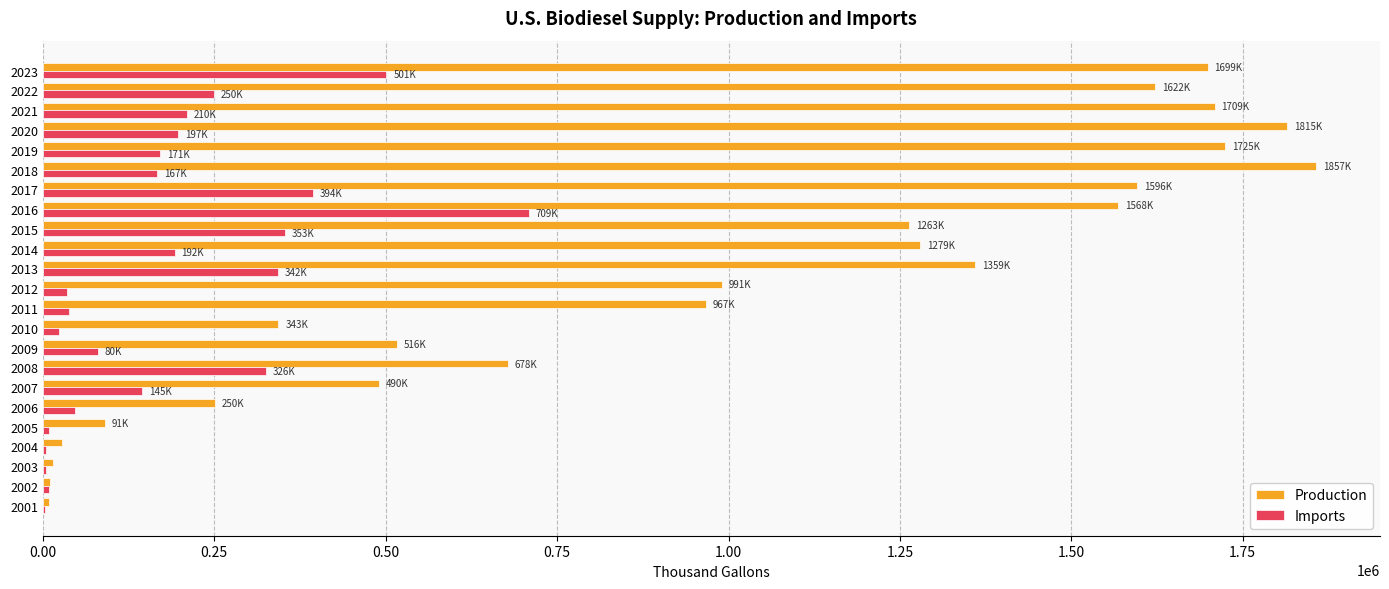

The value of Imports at 2013 is 342384.0. True or false?

True